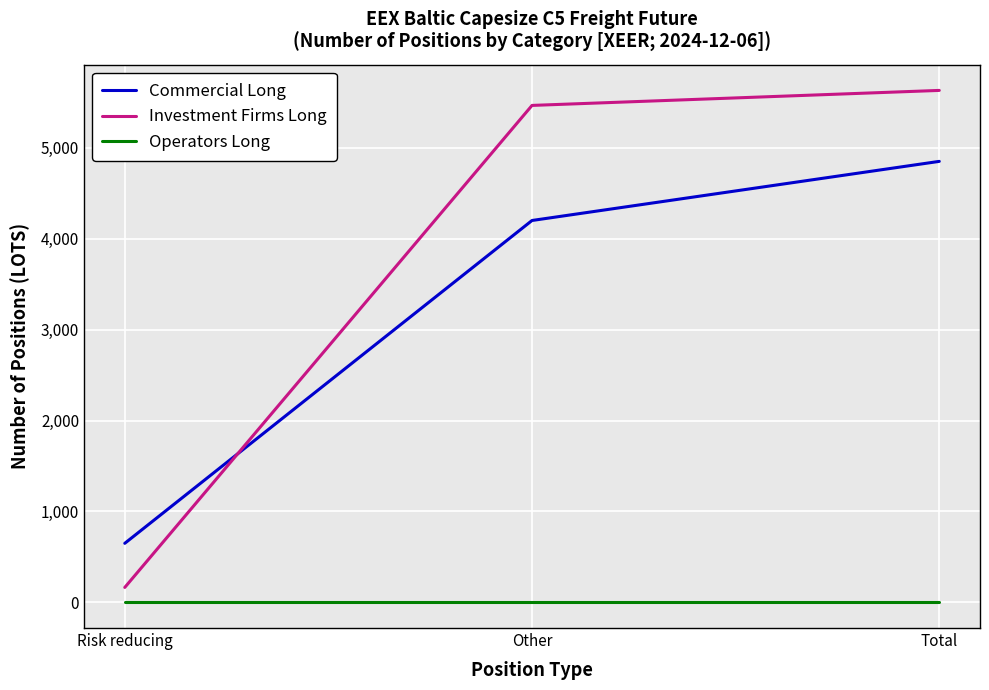

Reading left to right, transcribe all the data shown in this chart.

Commercial Long: 650.0	4200.0	4850.0
Investment Firms Long: 165.0	5465.3	5630.3
Operators Long: 0.0	0.0	0.0